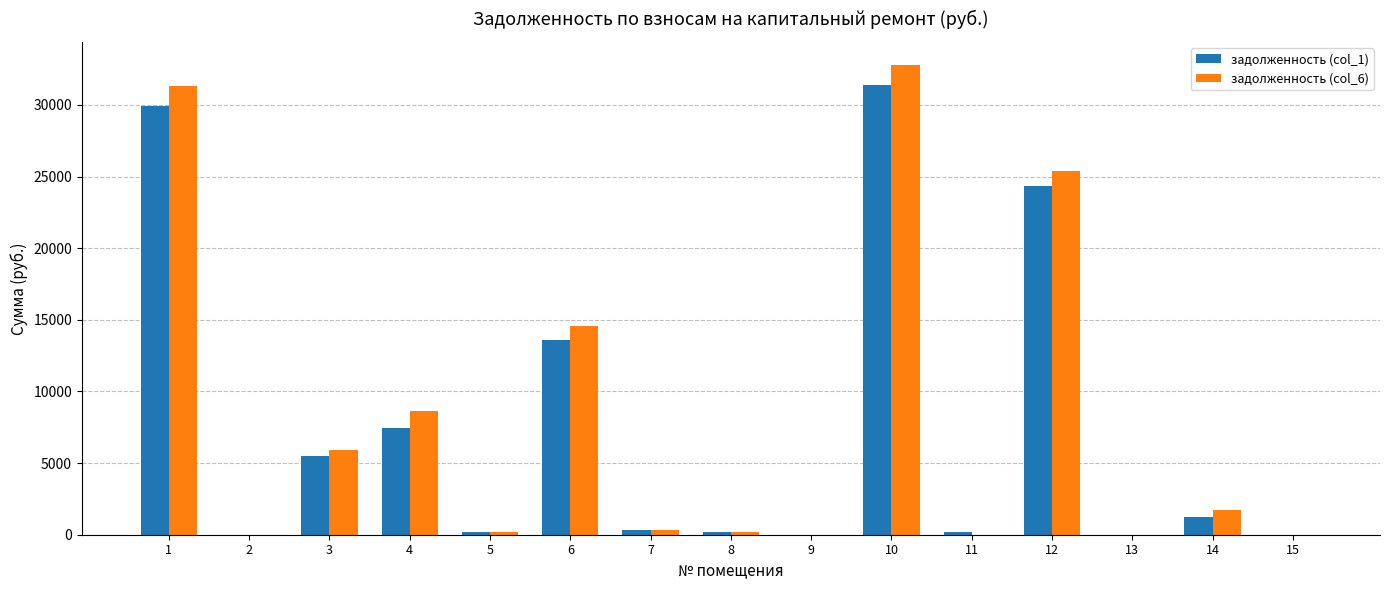

At which label does задолженность (col_6) first exceed 363?

1